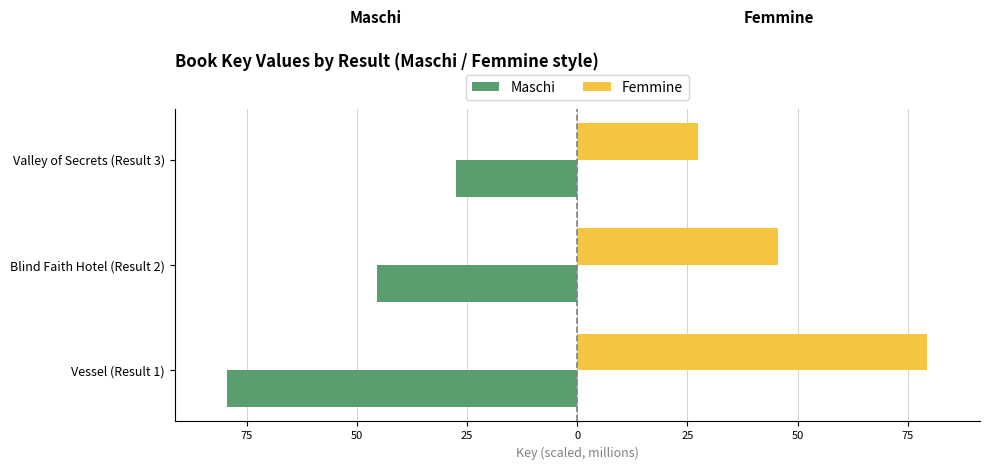

Reading right to left, list all the values displayed in this chart.

Maschi: -27.4	-45.5	-79.5
Femmine: 27.4	45.5	79.5